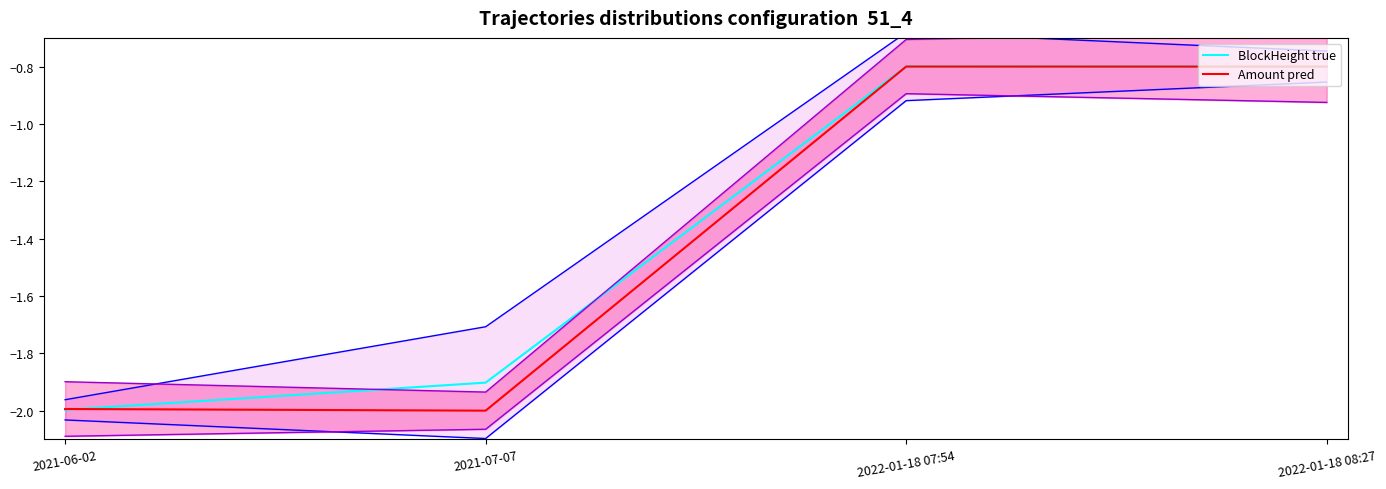

Reading left to right, extract all data points from this chart.

BlockHeight true: -2.0	-1.9	-0.8	-0.8
Amount pred: -2.0	-2.0	-0.8	-0.8